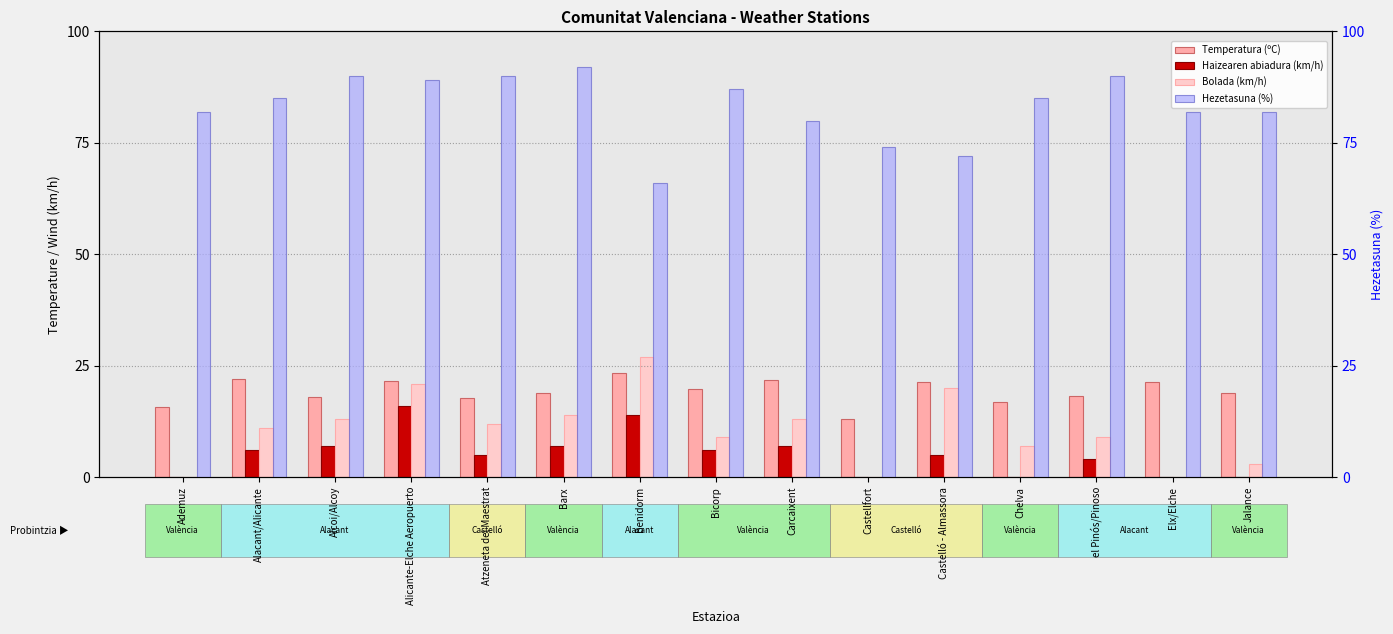

What is the label of the 4th bar from the right?

Chelva